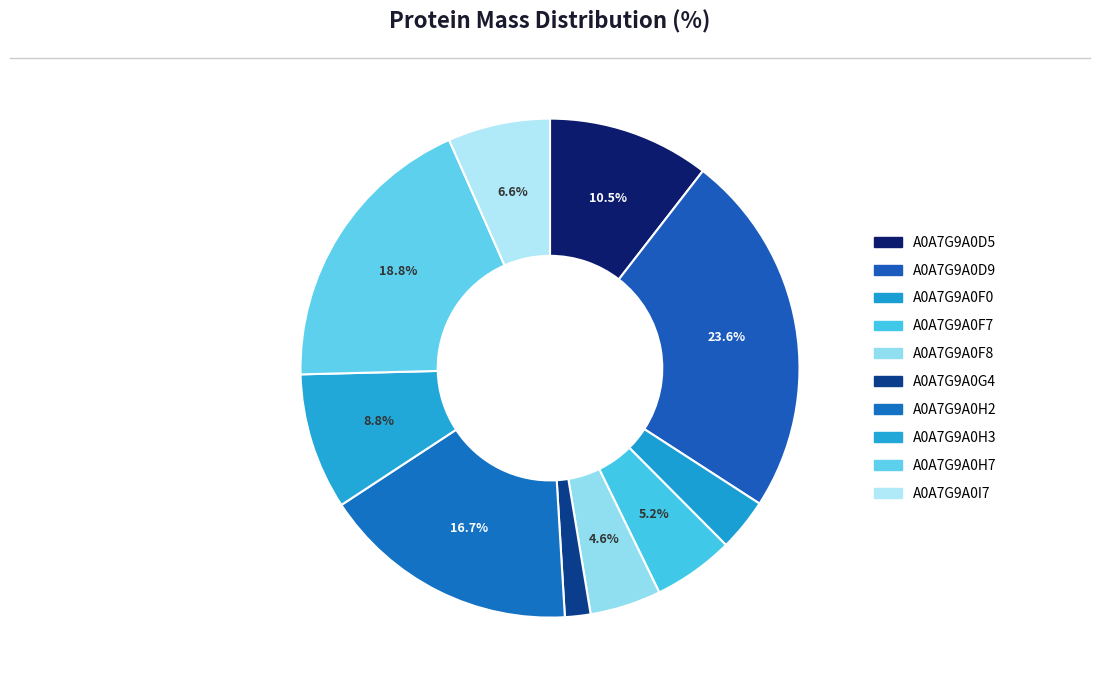

What is the smallest slice in the pie chart?

tr|A0A7G9A0G4